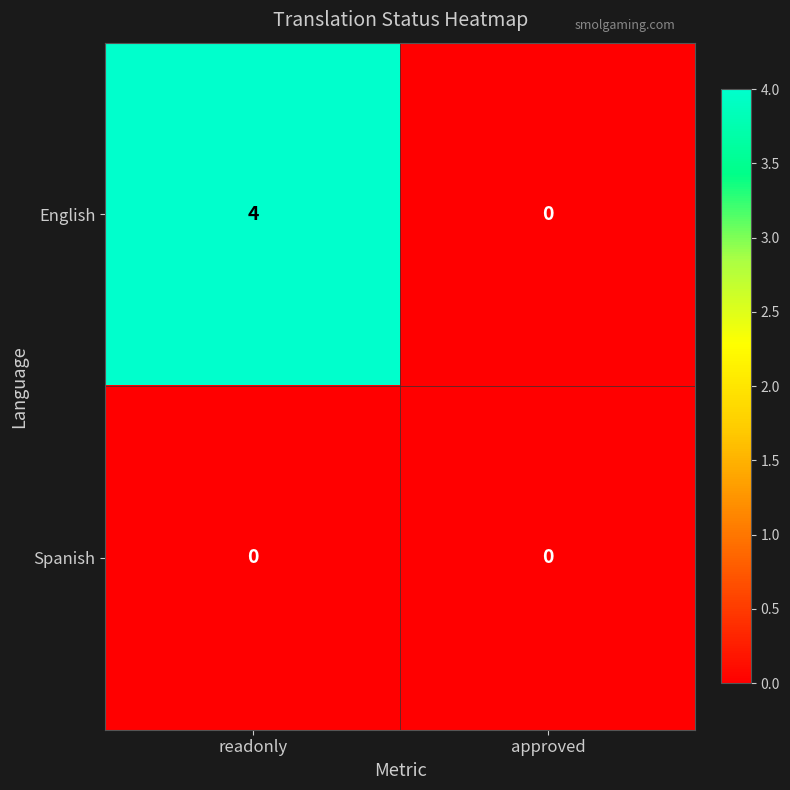

How many series are shown in this chart?

2